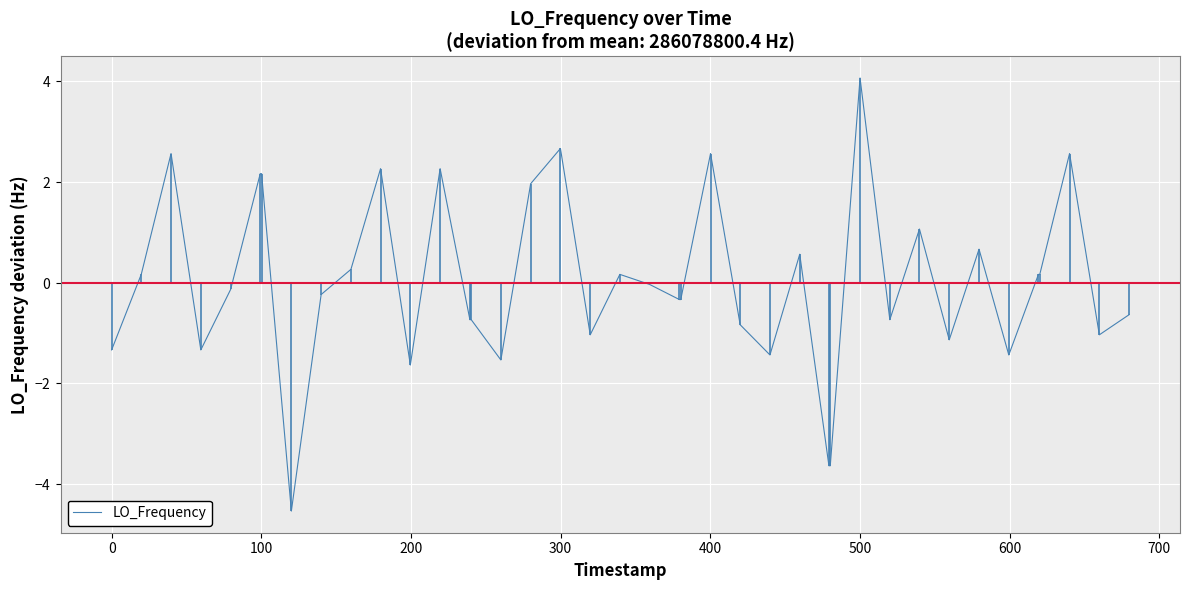

What is the minimum value shown in the chart?

-4.5